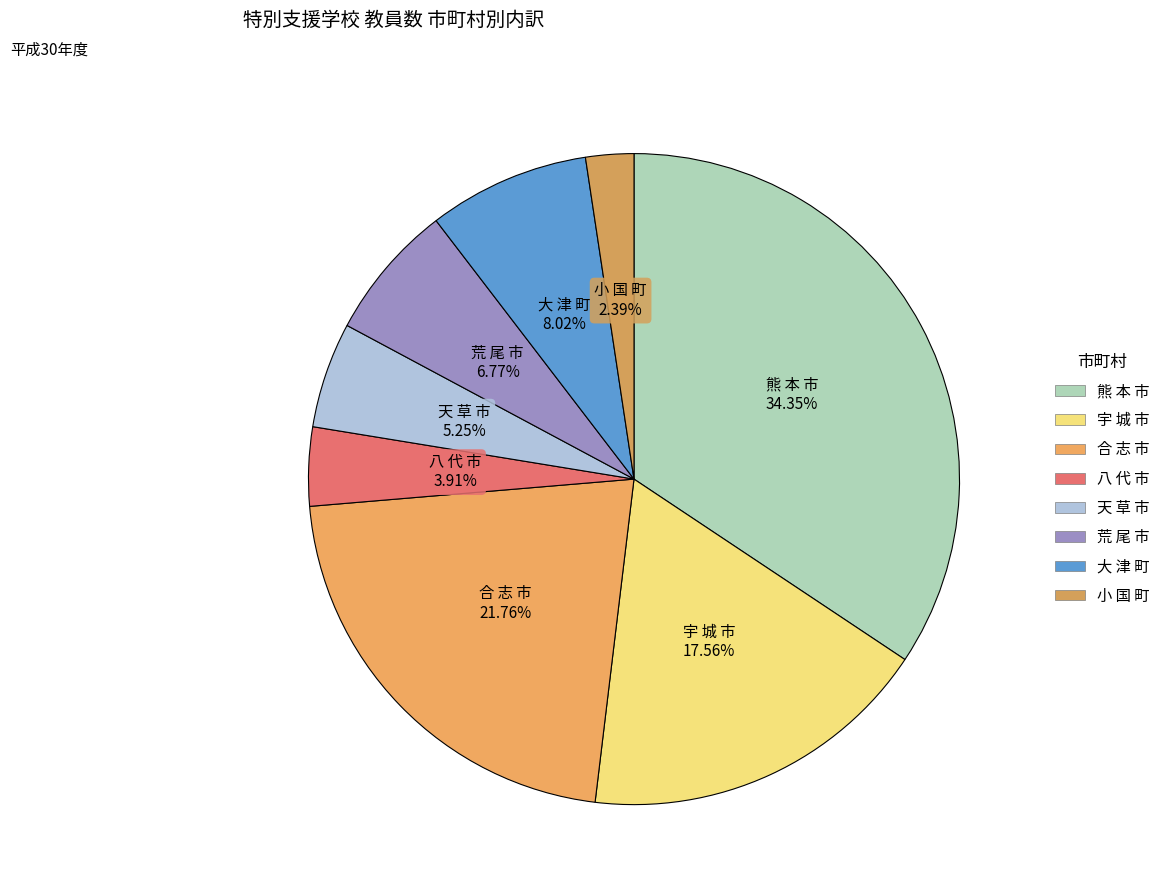

To the nearest percent, what is the average slice percentage?

12%